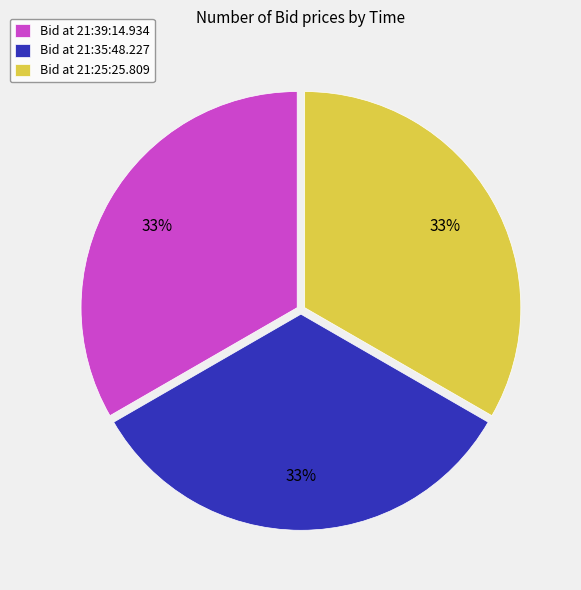

To the nearest percent, what is the combined percentage of Bid at 21:39:14.934 and Bid at 21:35:48.227?

67%